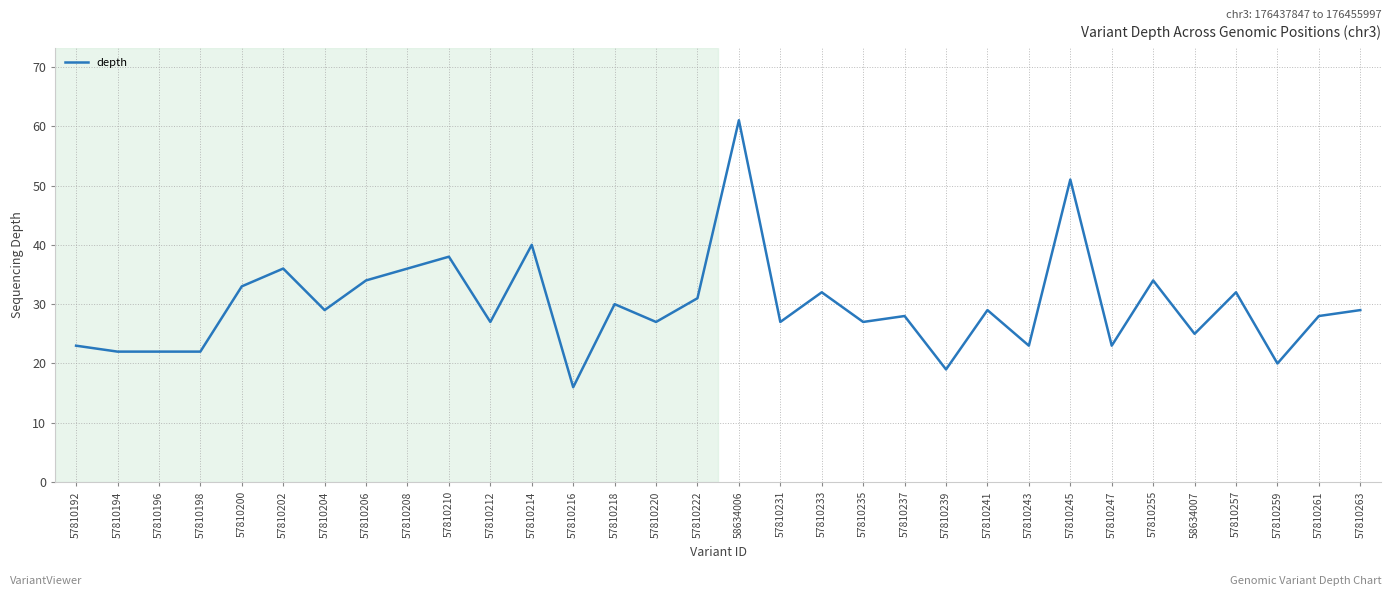

Read the value at 57810208.

36